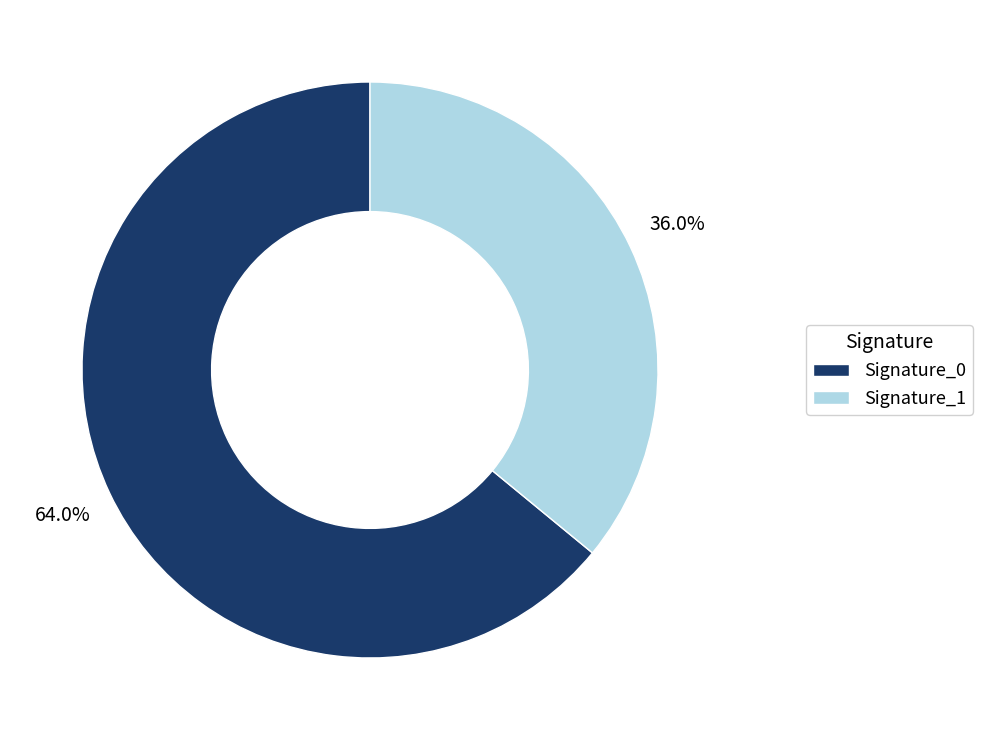

How many segments does this pie chart have?

2